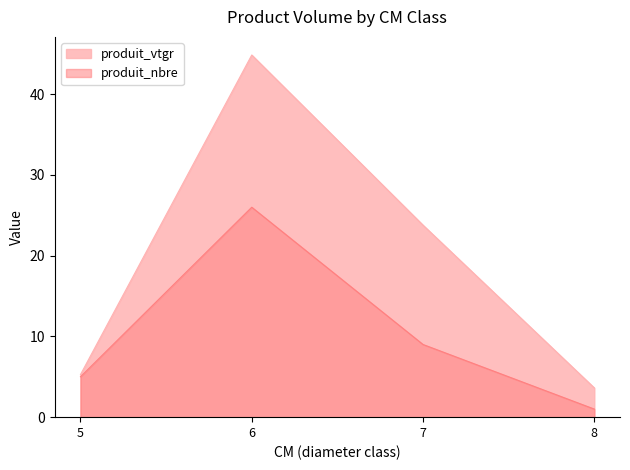

At which category is the sum across all series the highest?

6